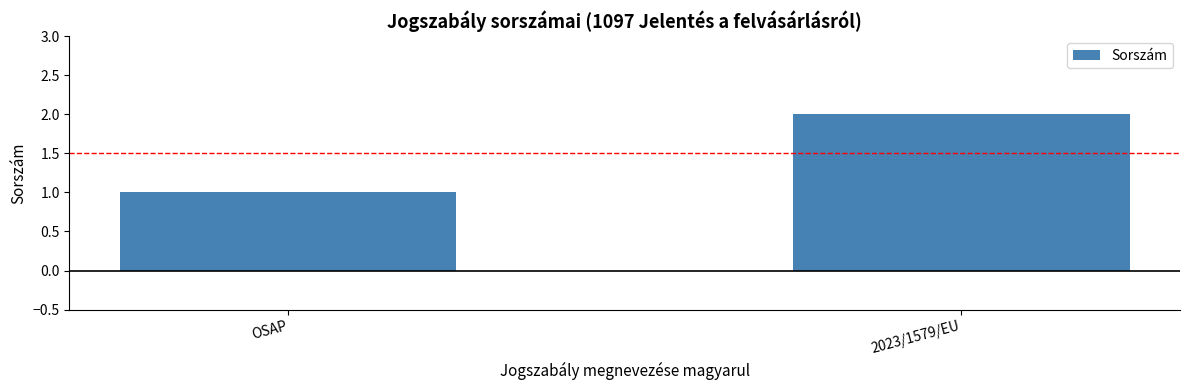

Reading left to right, what are all the values shown in this chart?

OSAP=1	2023/1579/EU=2